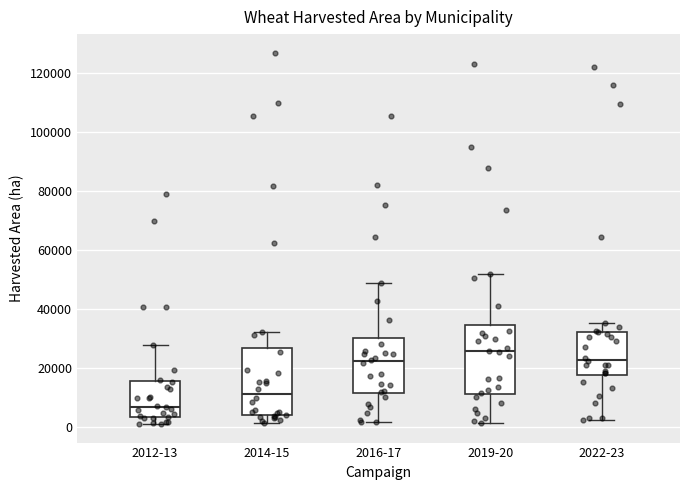

Where does the median line of the box for 2016-17 sit on the y-axis? The values are not printed on the chart, so give them approximately, as read against the axis.

22000